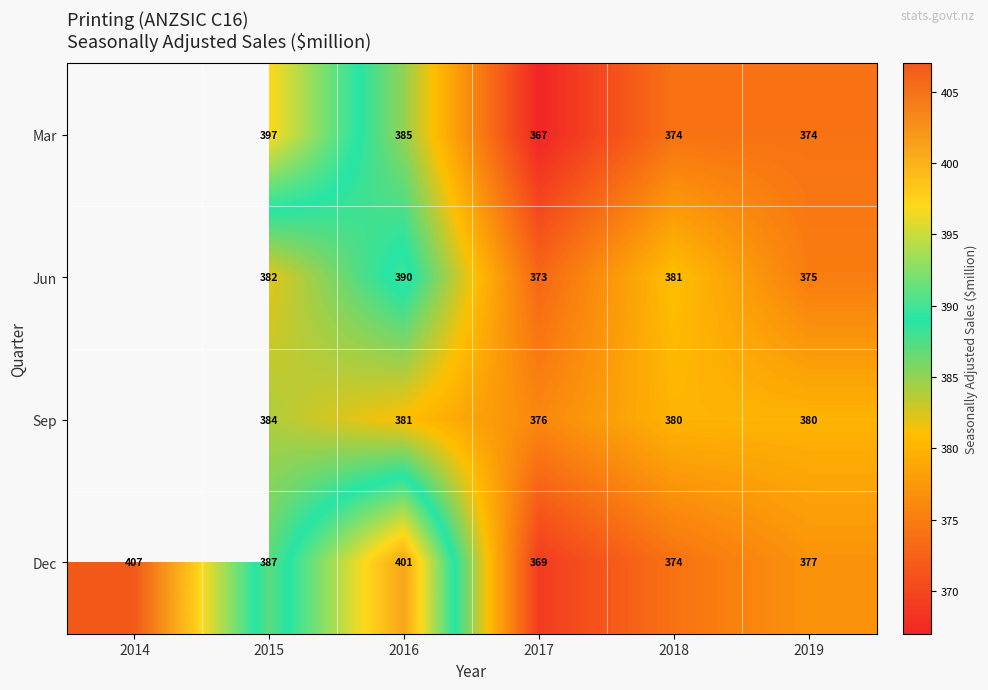

Which label corresponds to the smallest value in the chart?

2017